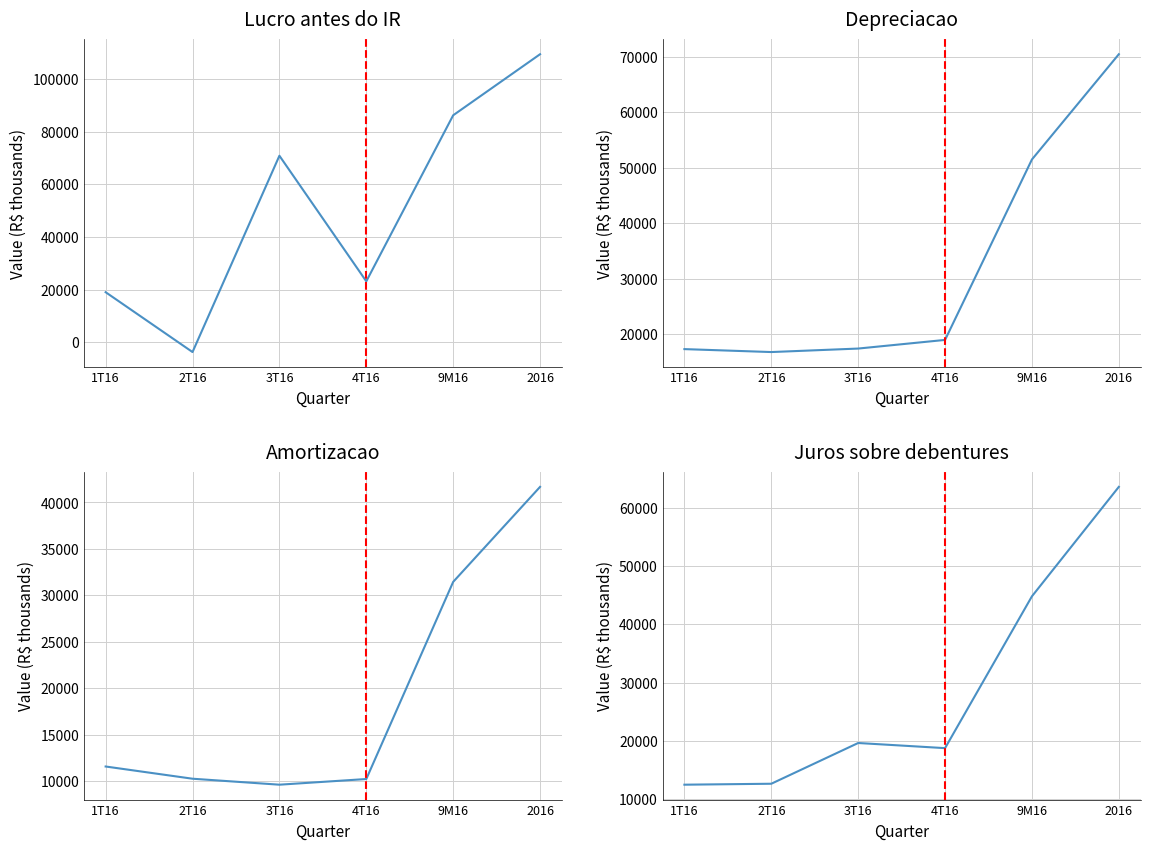

True or false: Lucro antes do IR has a value of -5340 at 2T16.

False